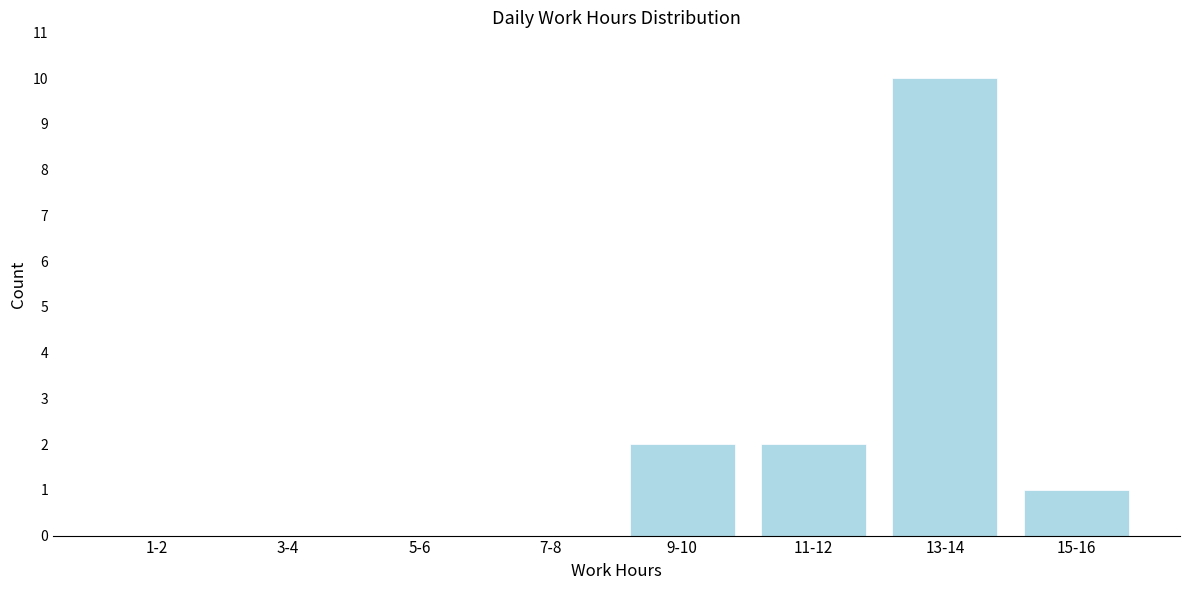

Reading left to right, transcribe all the data shown in this chart.

1-2=0	3-4=0	5-6=0	7-8=0	9-10=2	11-12=2	13-14=10	15-16=1